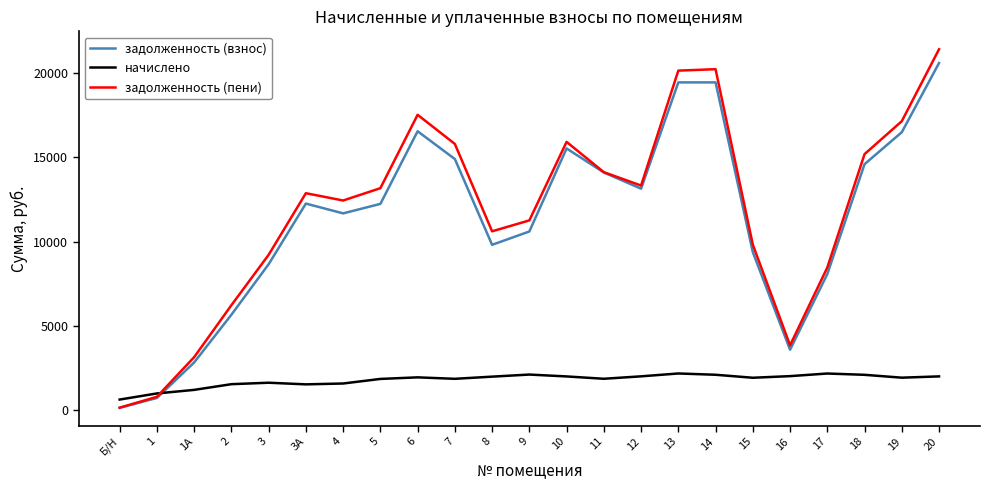

Is this an area chart (filled region under the line)?

No